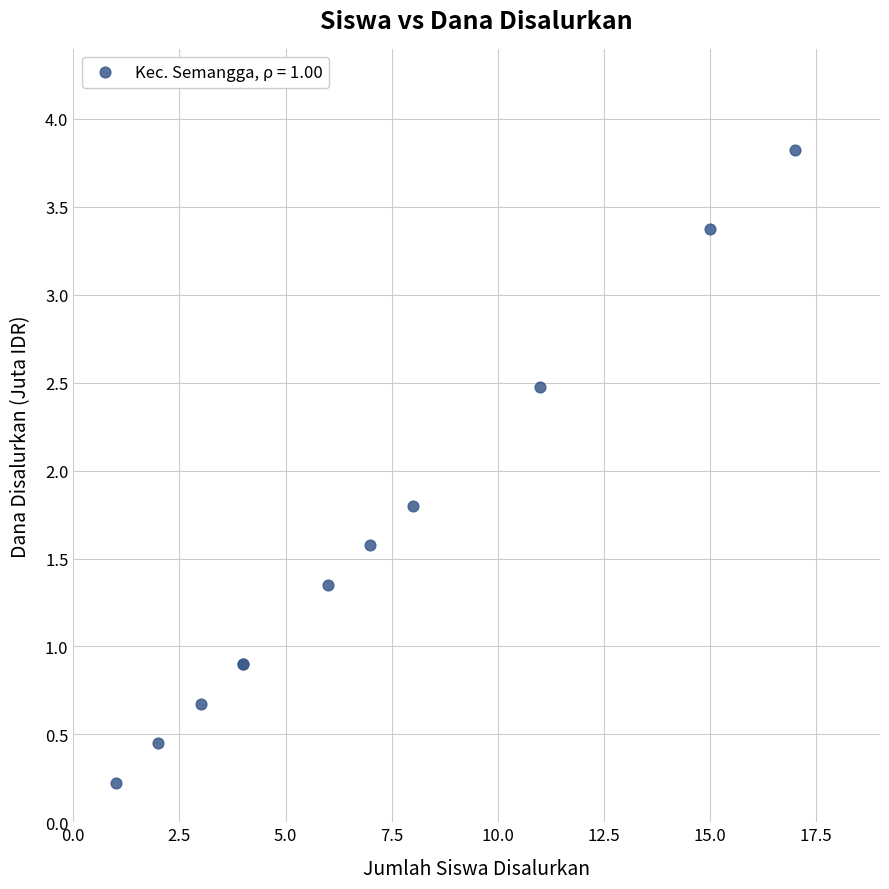

What Y value in the scatter plot is closest to 2?

1.8